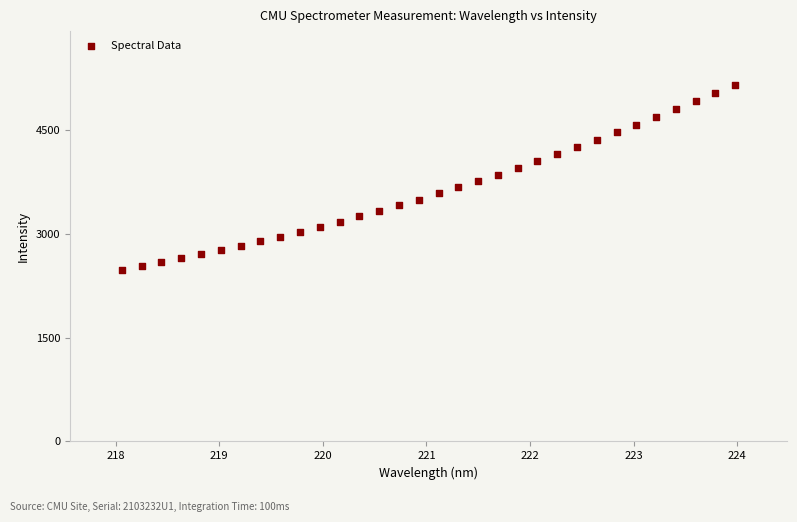

What is the range of X values (max minus min)?

5.9